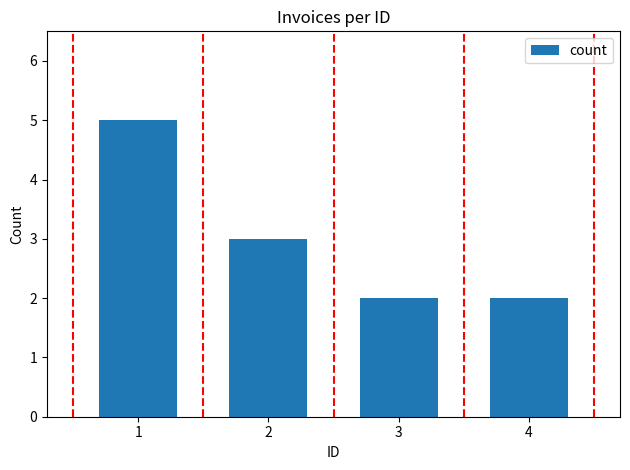

Reading left to right, transcribe all the data shown in this chart.

5	3	2	2